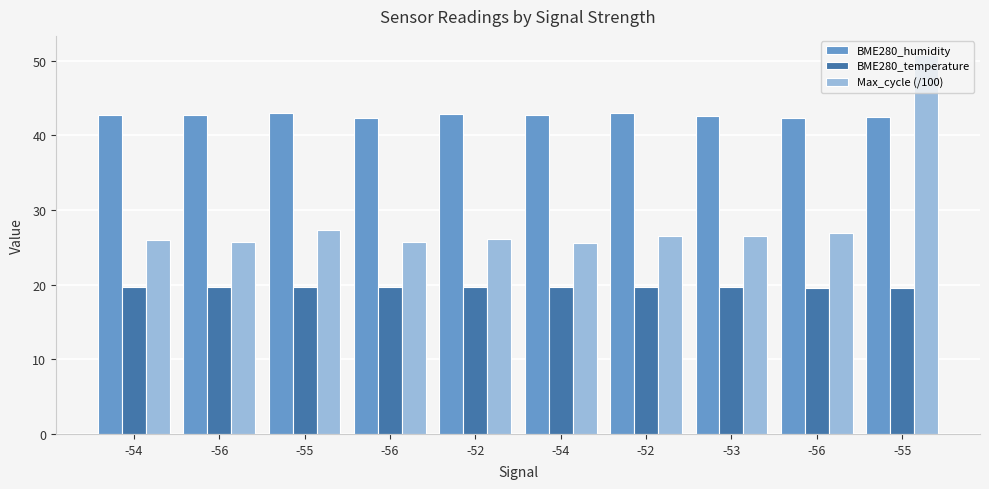

What is the approximate value of Max_cycle (/100) at -54?

26.0